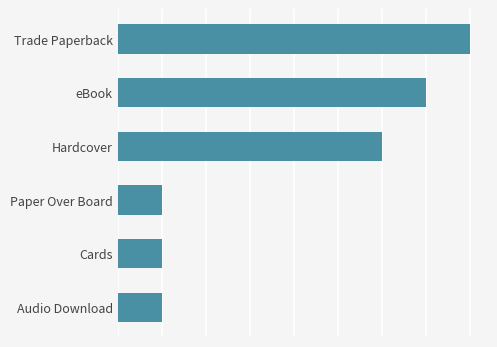

At which category does the chart reach its peak across all series?

Trade Paperback